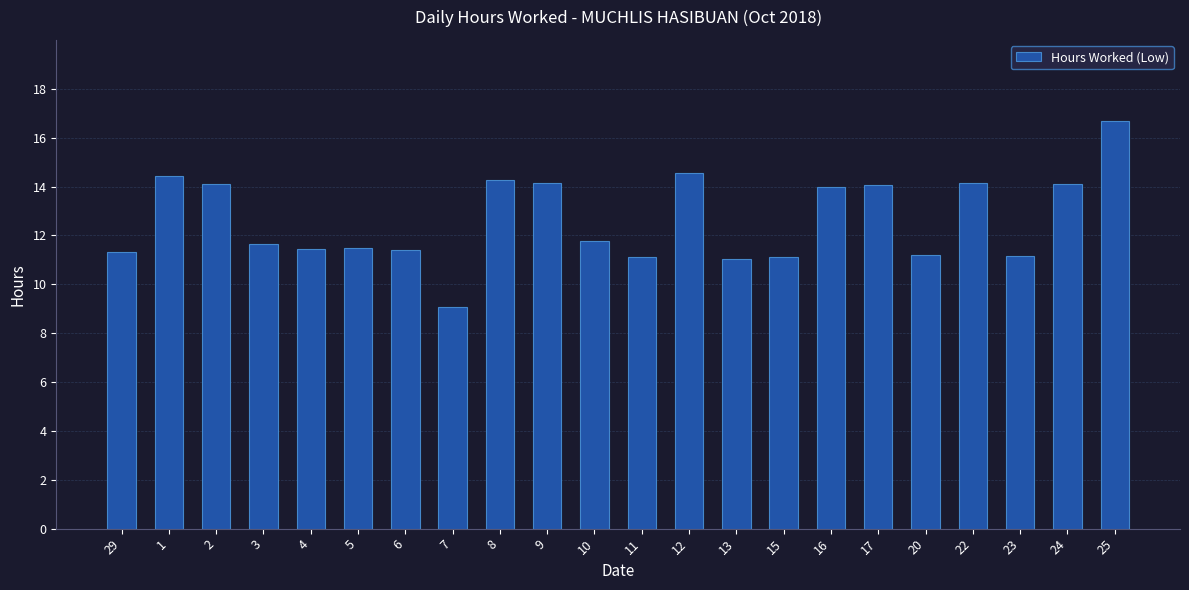

What is the difference between the maximum and minimum values?

7.6